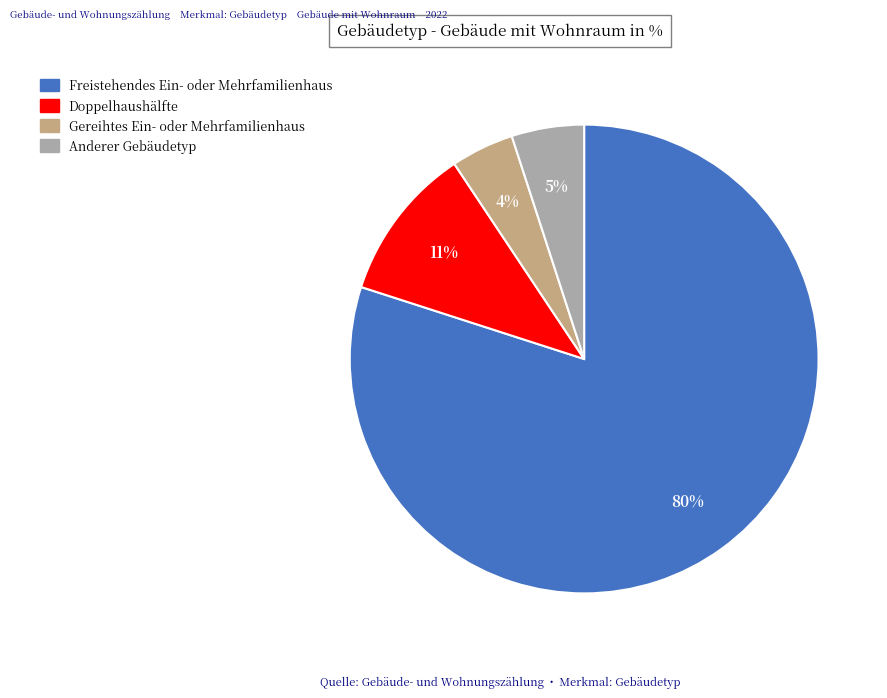

Between Gereihtes Ein- oder Mehrfamilienhaus and Anderer Gebäudetyp, which is larger?

Anderer Gebäudetyp